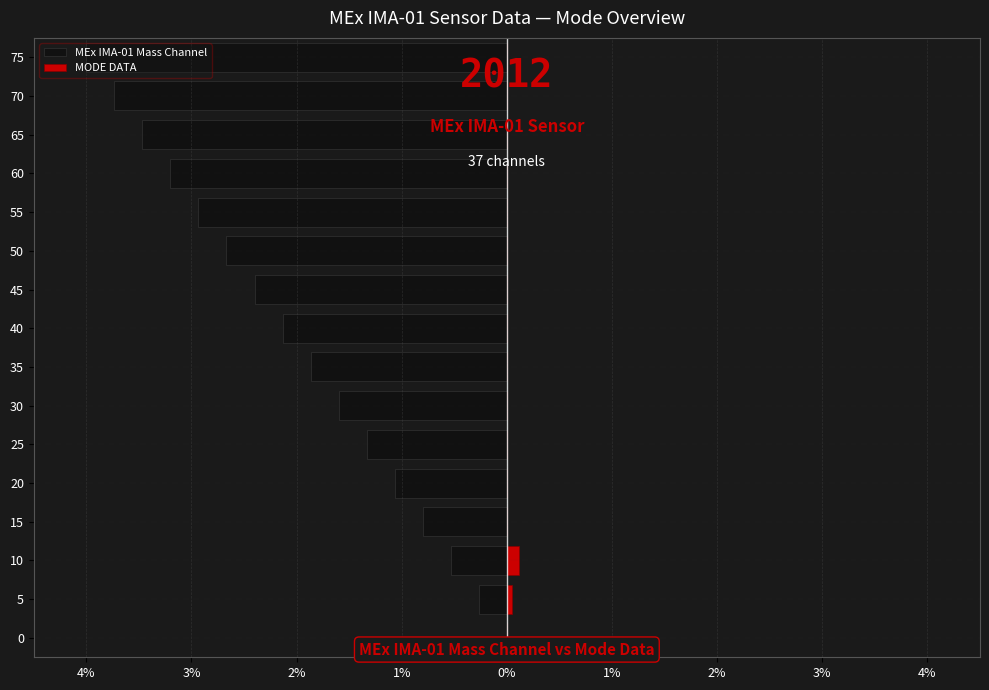

At 30, list the series in order from largest to smallest.

MODE DATA, MEx IMA-01 Mass Channel